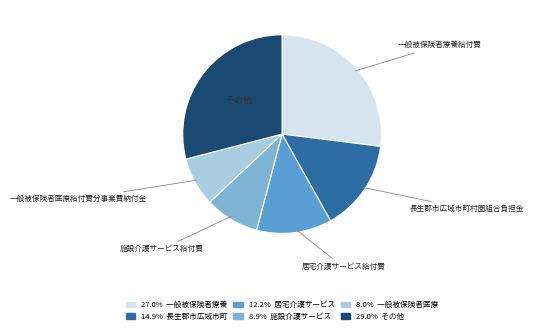

Is there a majority slice in this chart?

No